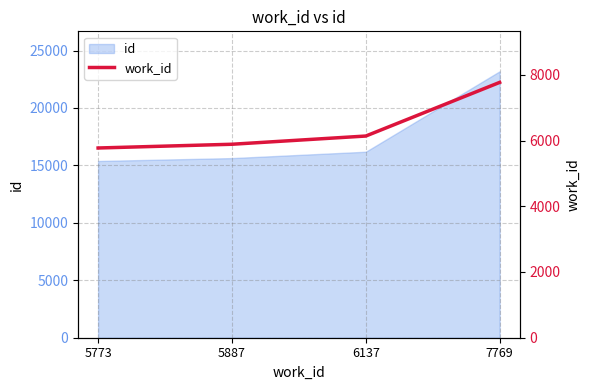

True or false: the data shows 5887 at 5887.

True